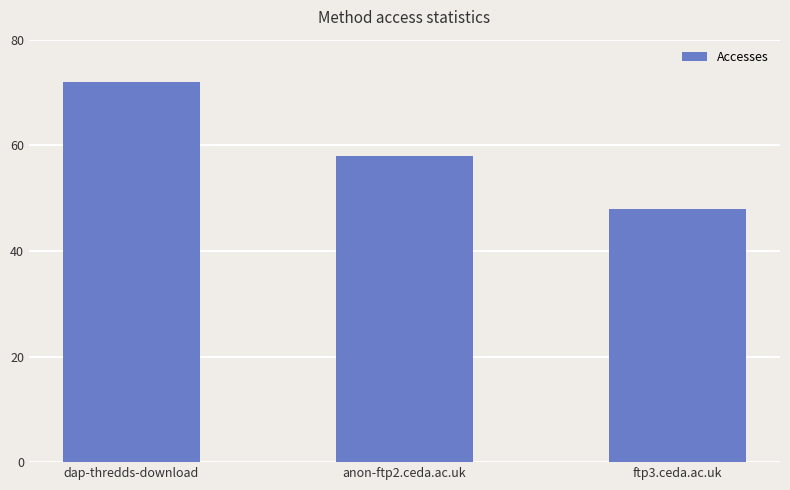

How many data points are less than 58?

1